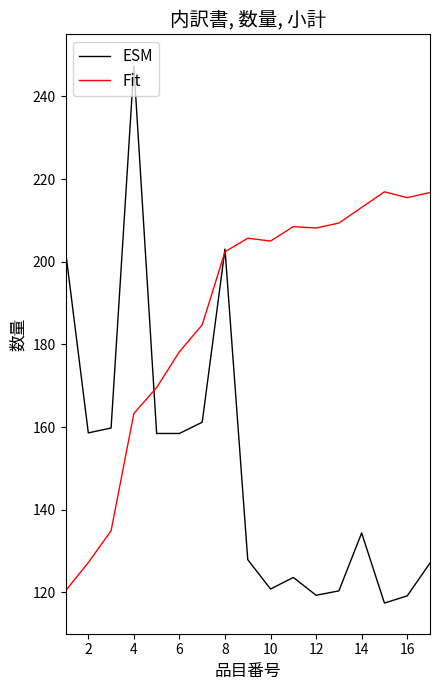

Rank the series by their maximum value, from lowest to highest.

Fit, ESM